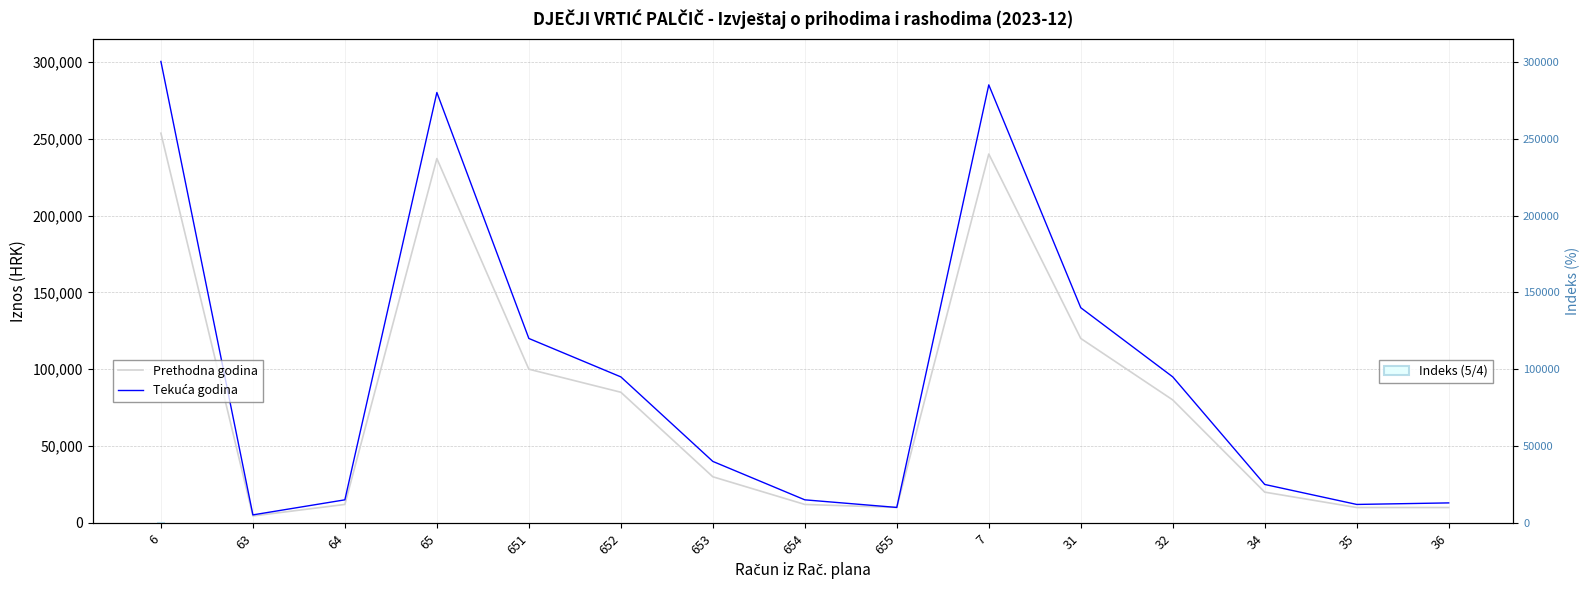

Reading left to right, list all the values displayed in this chart.

Prethodna godina: 6=253555.7	63=4500.0	64=12000.0	65=237055.7	651=100000.0	652=85000.0	653=30000.0	654=12000.0	655=10055.7	7=240000.0	31=120000.0	32=80000.0	34=20000.0	35=10000.0	36=10000.0
Tekuća godina: 6=300247.4	63=5200.0	64=15000.0	65=280047.4	651=120000.0	652=95000.0	653=40000.0	654=15000.0	655=10047.4	7=285000.0	31=140000.0	32=95000.0	34=25000.0	35=12000.0	36=13000.0